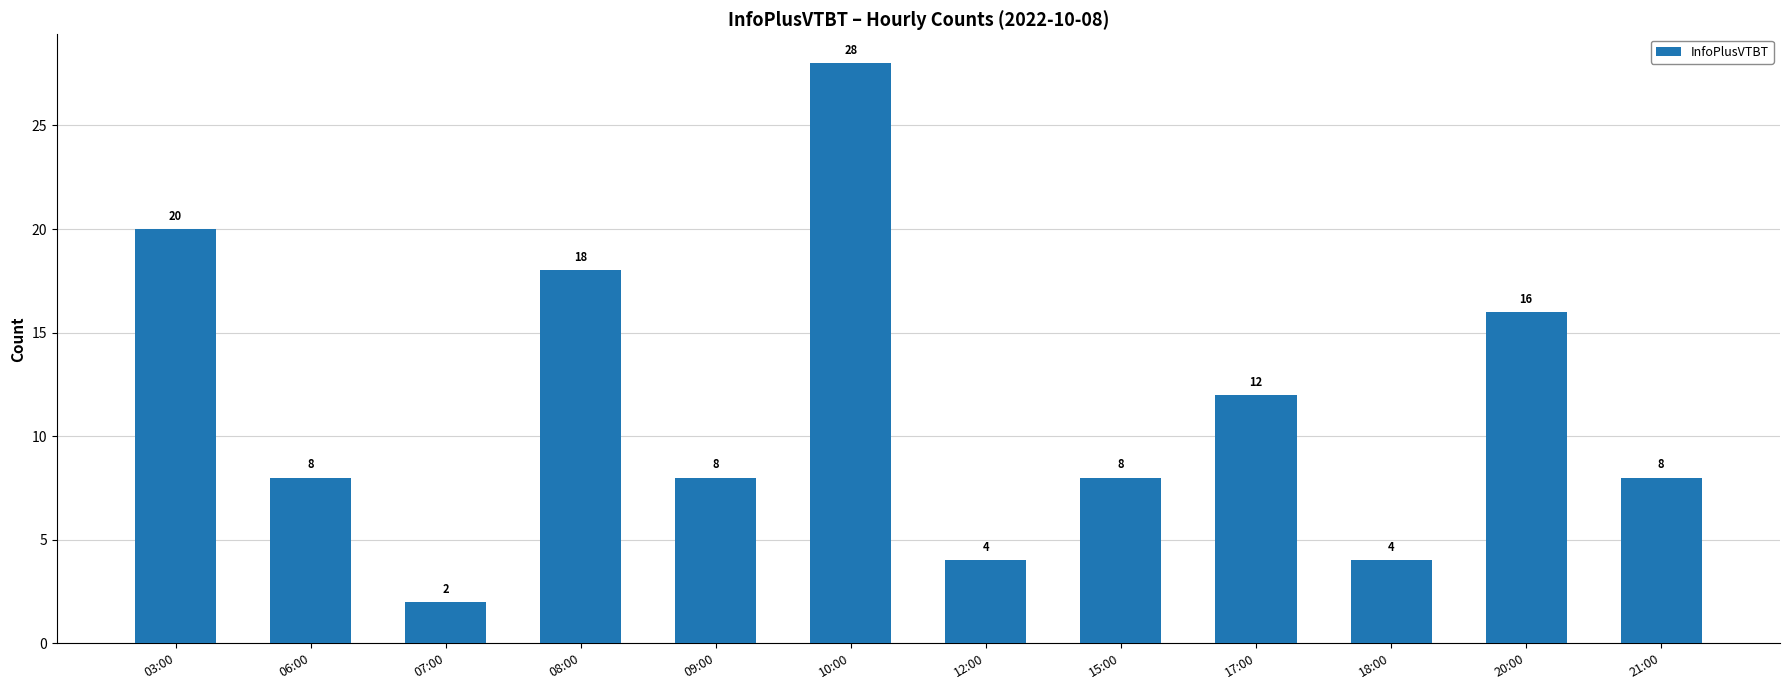

At which label is the value closest to 15?

20:00